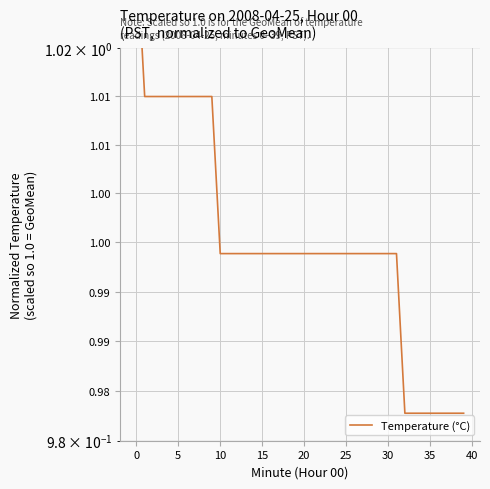

At which category does the chart reach its minimum across all series?

32